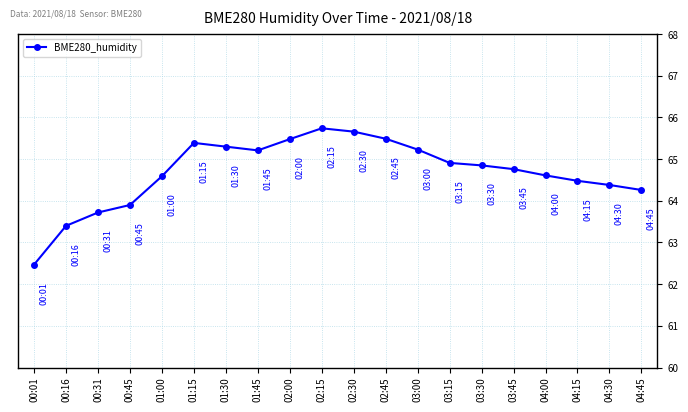

How many values are below 64?

4